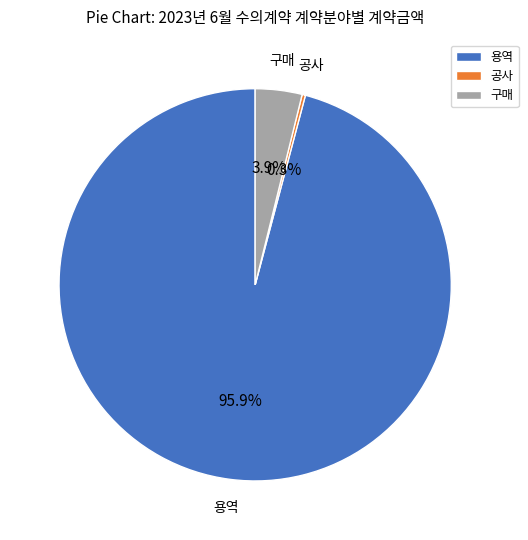

What percentage is NOT represented by 구매?

96.1%